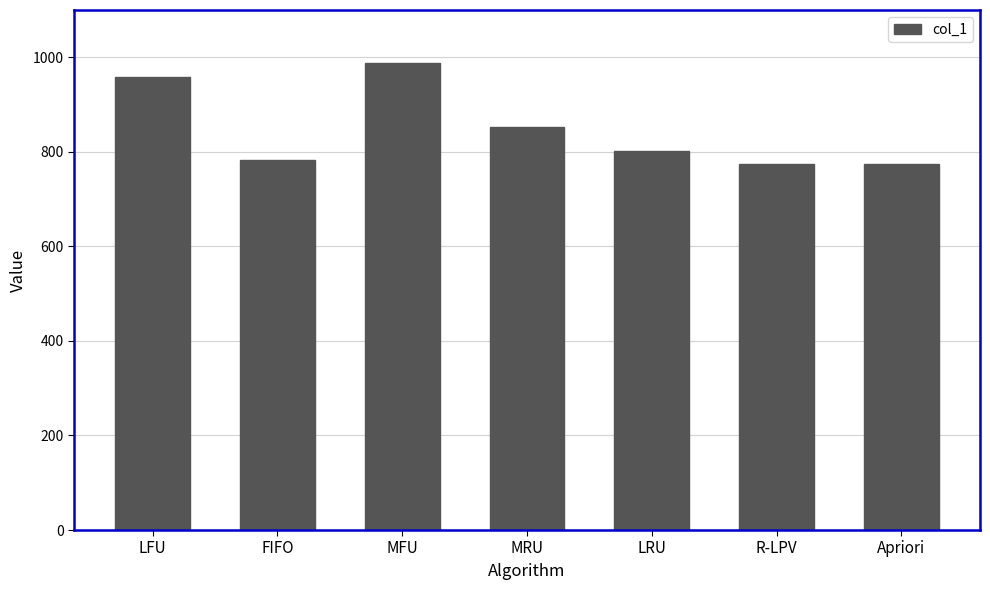

At which label is the value closest to 880?

MRU